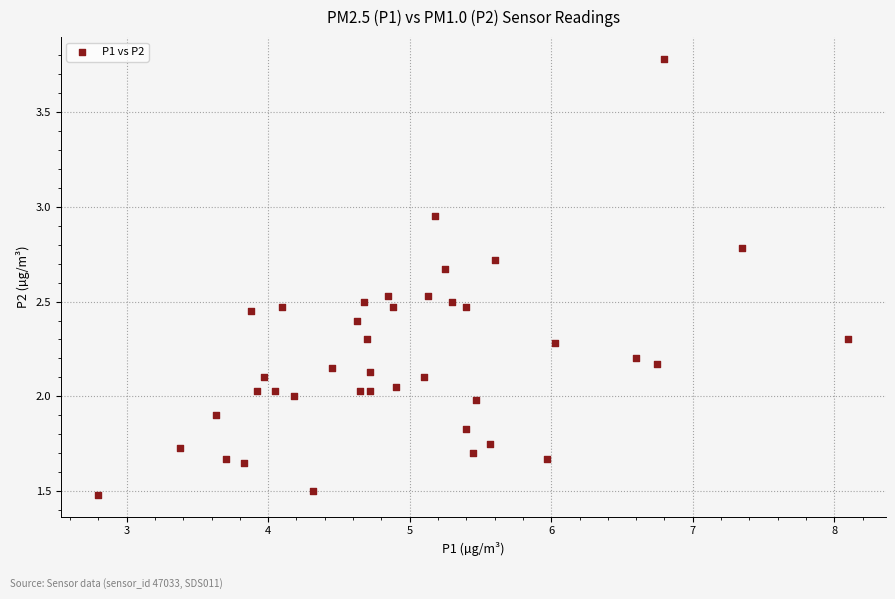

What is the range of X values (max minus min)?

5.3